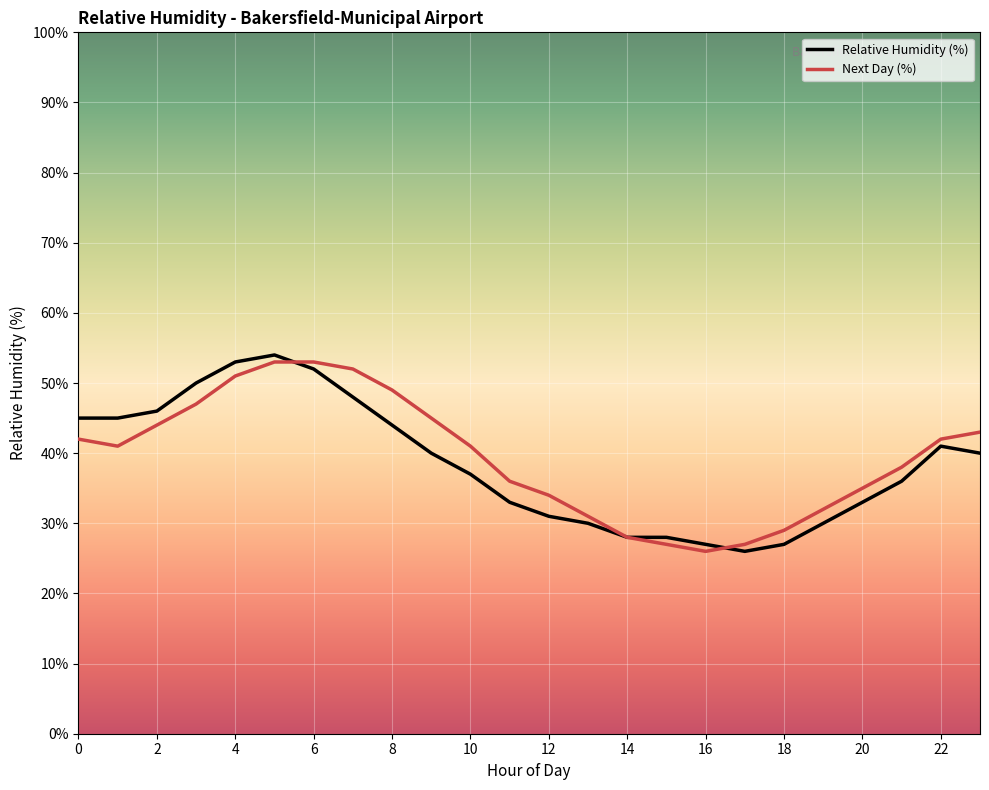

What is the highest value of the Relative Humidity (%) series?

54